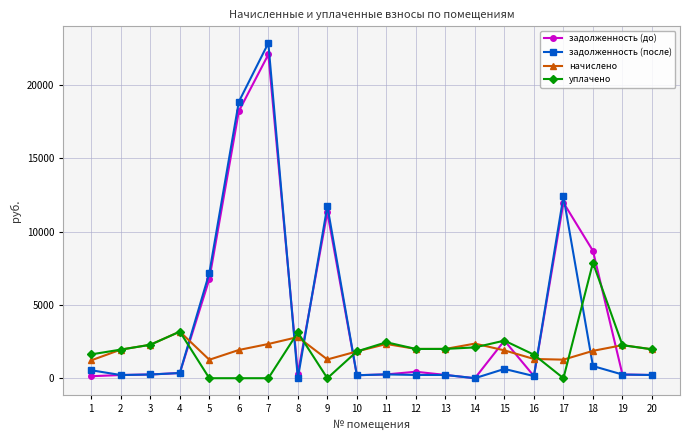

What is the greatest value displayed?

22843.4